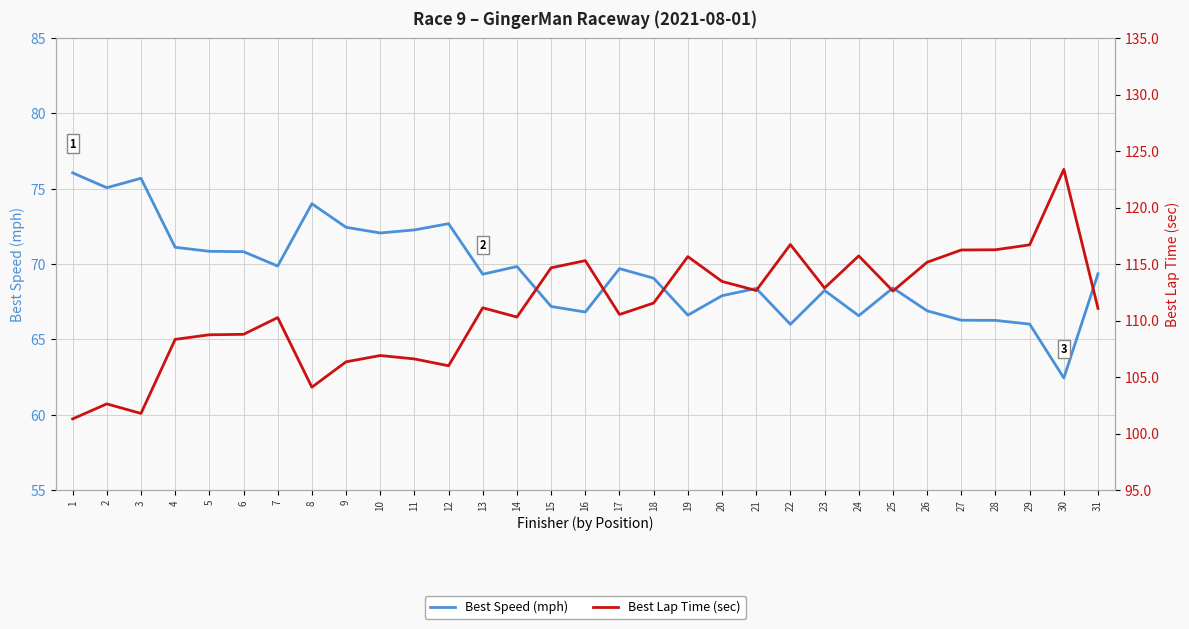

True or false: Best Lap Time (sec) has a value of 145.2 at 3.

False